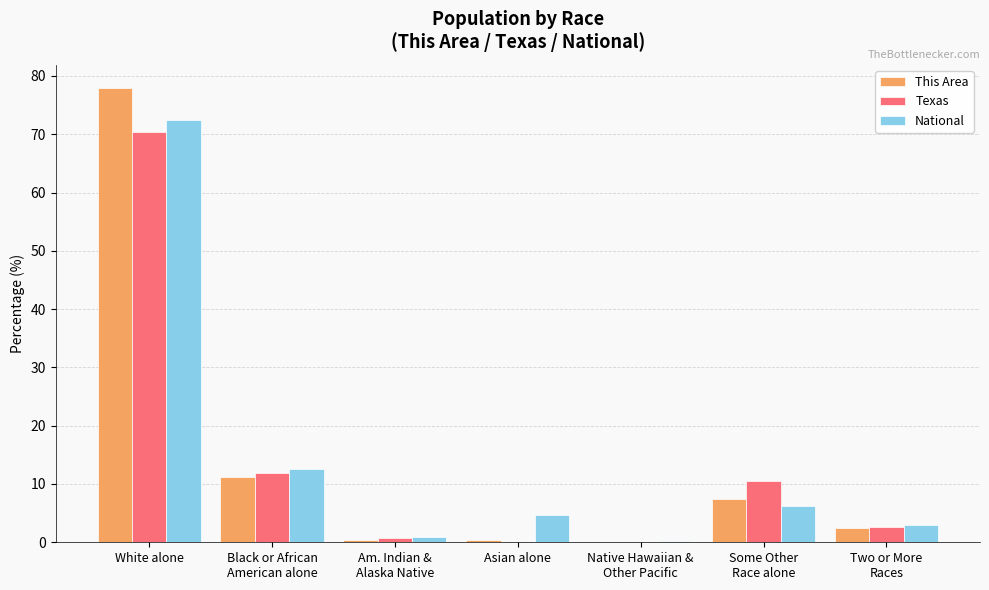

Read the This Area value at White alone.

78.0